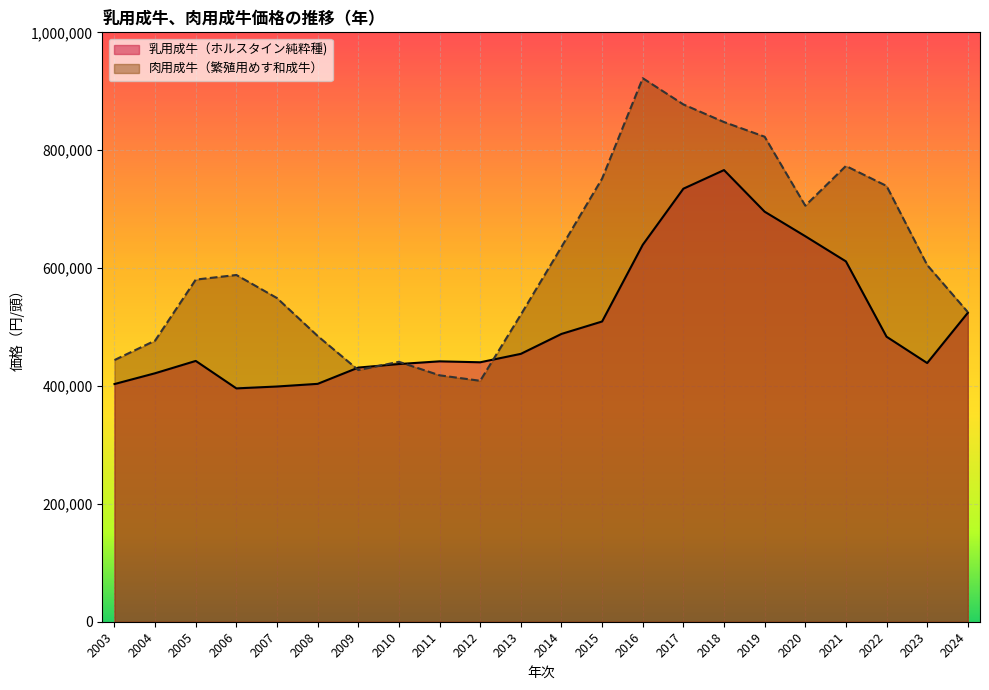

Reading left to right, extract all data points from this chart.

乳用成牛（ホルスタイン純粋種): 2003=403300	2004=421600	2005=442500	2006=395900	2007=399100	2008=403600	2009=431200	2010=437200	2011=441800	2012=440200	2013=454500	2014=488300	2015=509400	2016=639500	2017=734700	2018=766300	2019=695700	2020=654100	2021=611400	2022=483600	2023=438900	2024=524100
肉用成牛（繁殖用めす和成牛）: 2003=444000	2004=477000	2005=580500	2006=588300	2007=549100	2008=484800	2009=427000	2010=441000	2011=418100	2012=408800	2013=521000	2014=635900	2015=751900	2016=922200	2017=877700	2018=847800	2019=822900	2020=705900	2021=773300	2022=739400	2023=605200	2024=525300